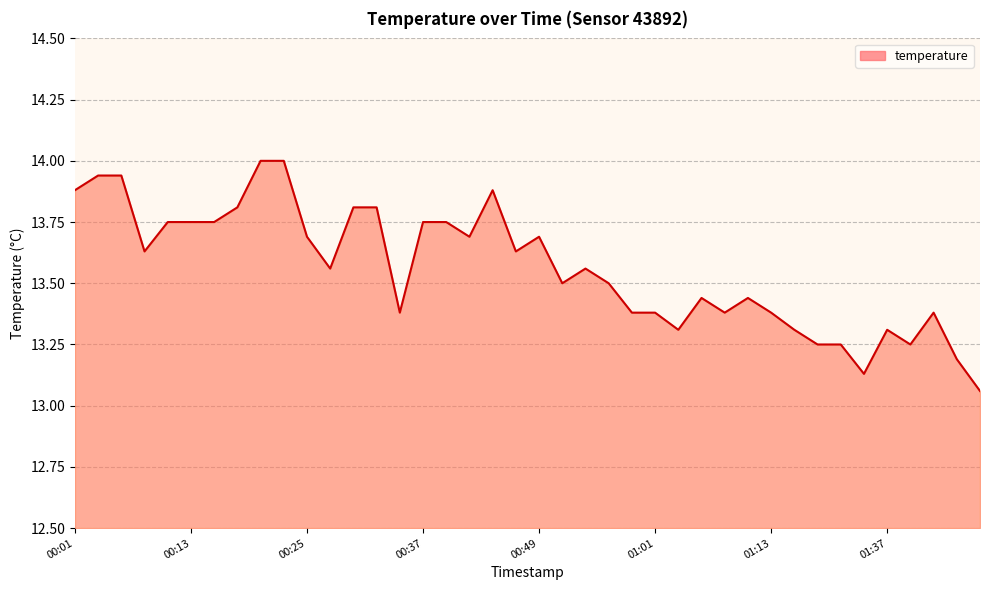

What is the maximum value shown in the chart?

14.0